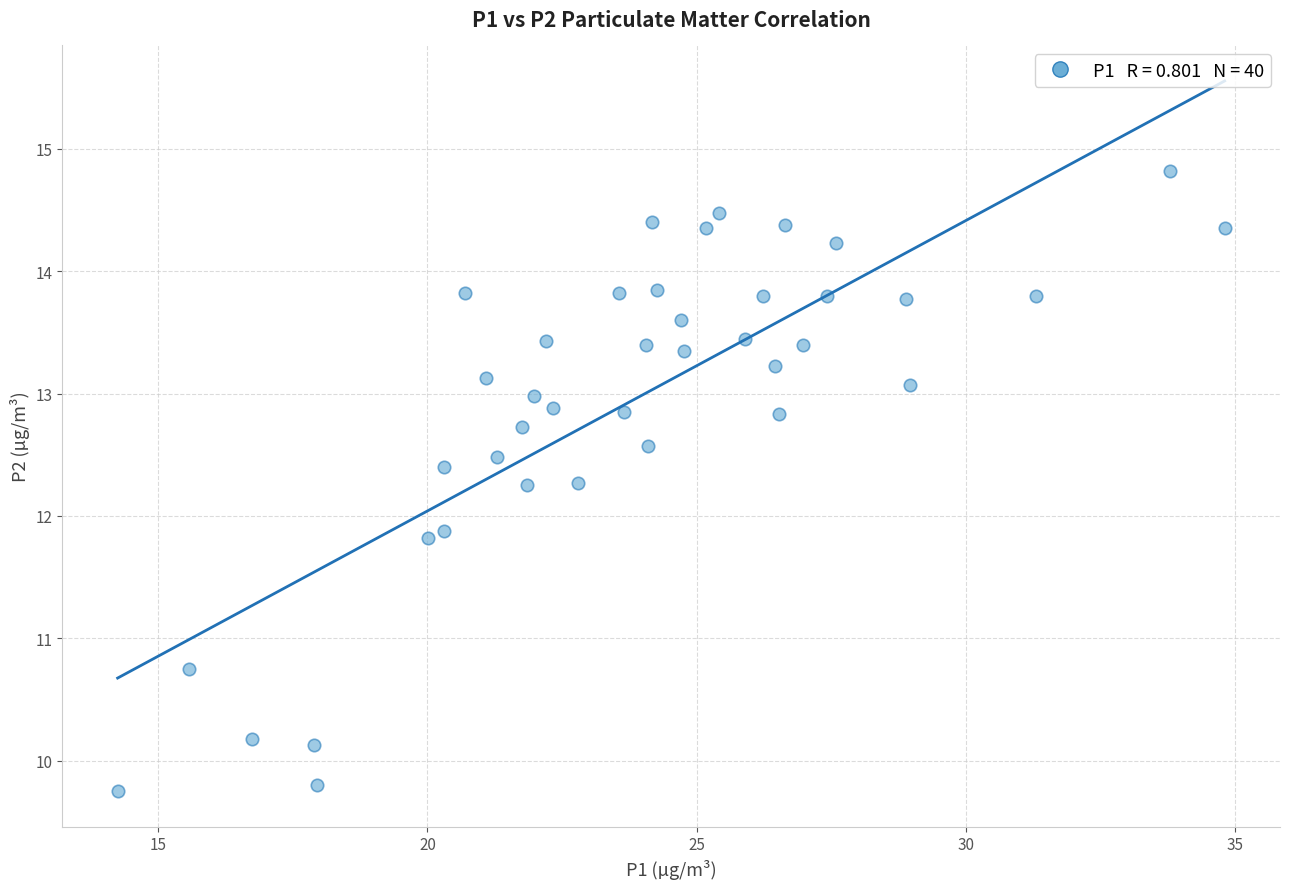

What is the range of Y values (max minus min)?

5.1